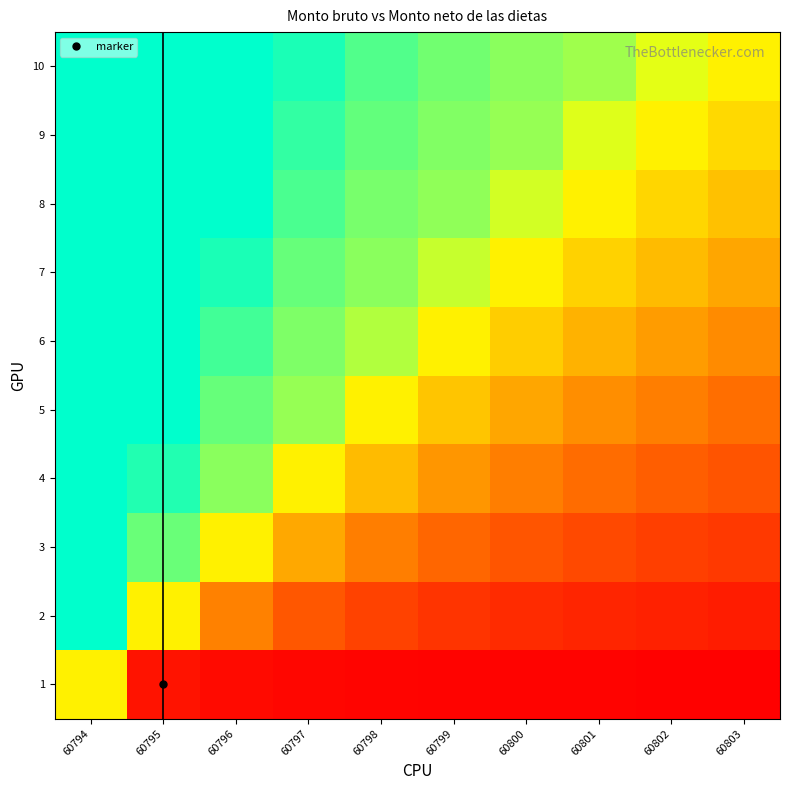

Which has a higher value, 60801 or 60803?

60801